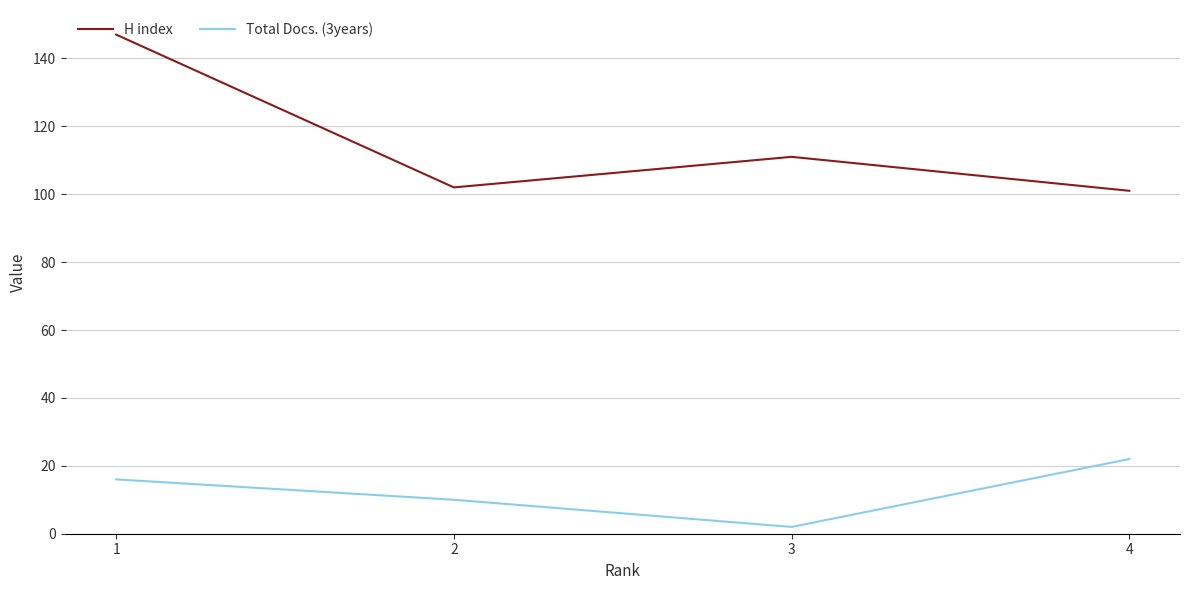

Read the H index value at 4, to the nearest 5.

100